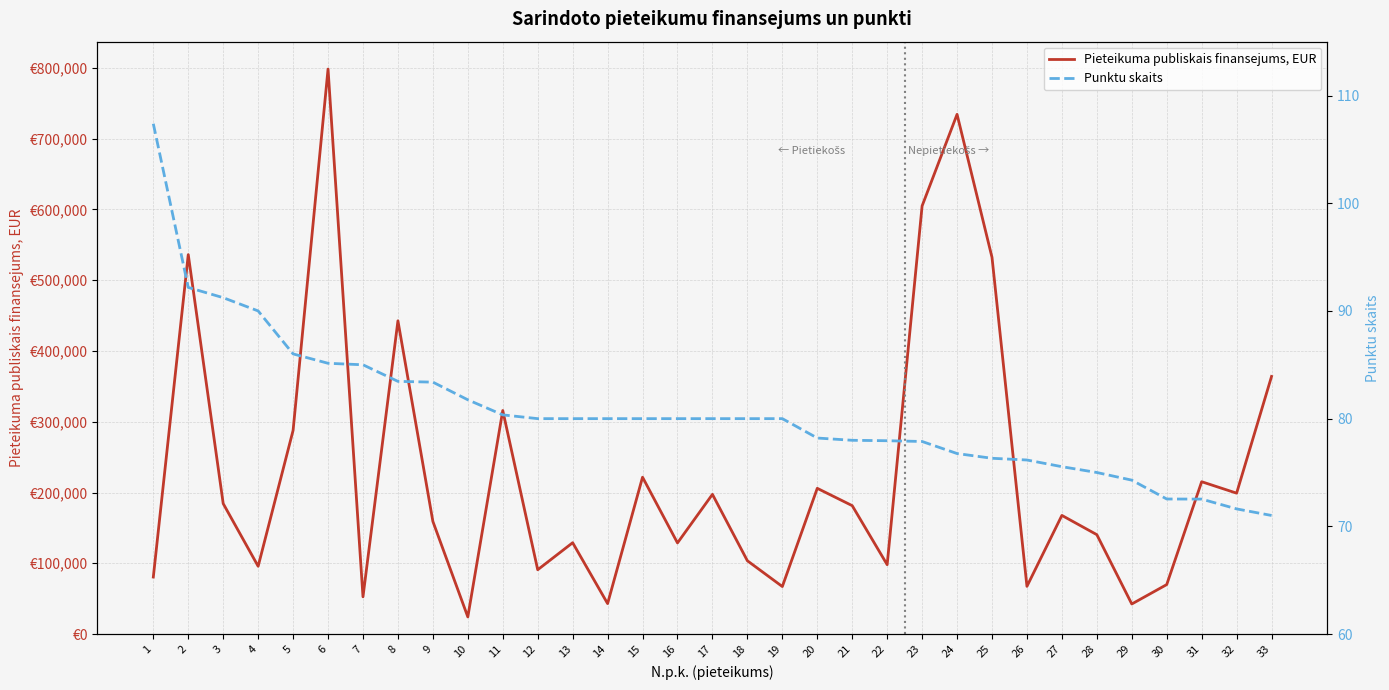

How many data points in Punktu skaits are above 80?

11